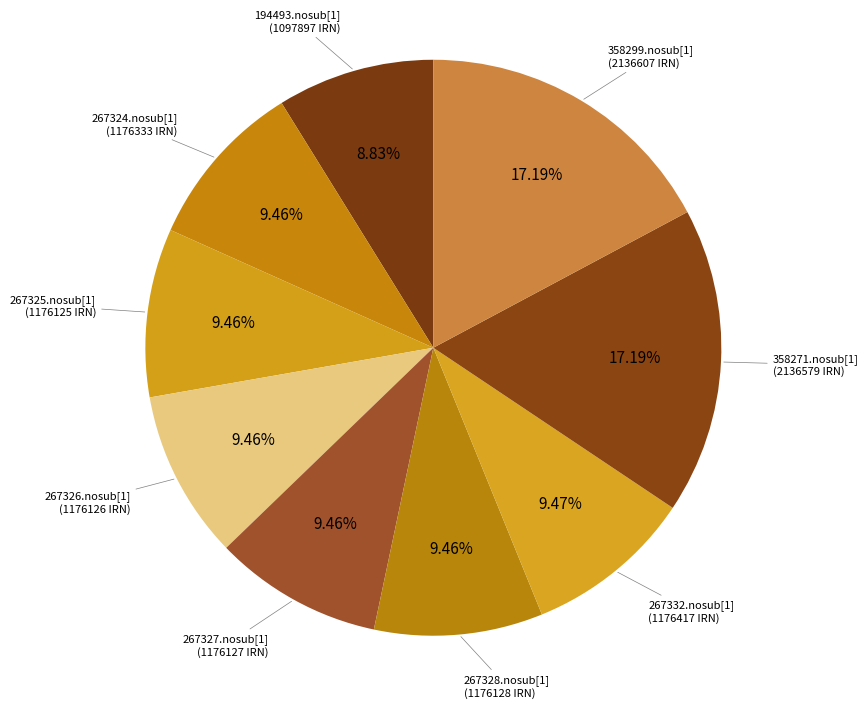

How many slices are in this pie chart?

9